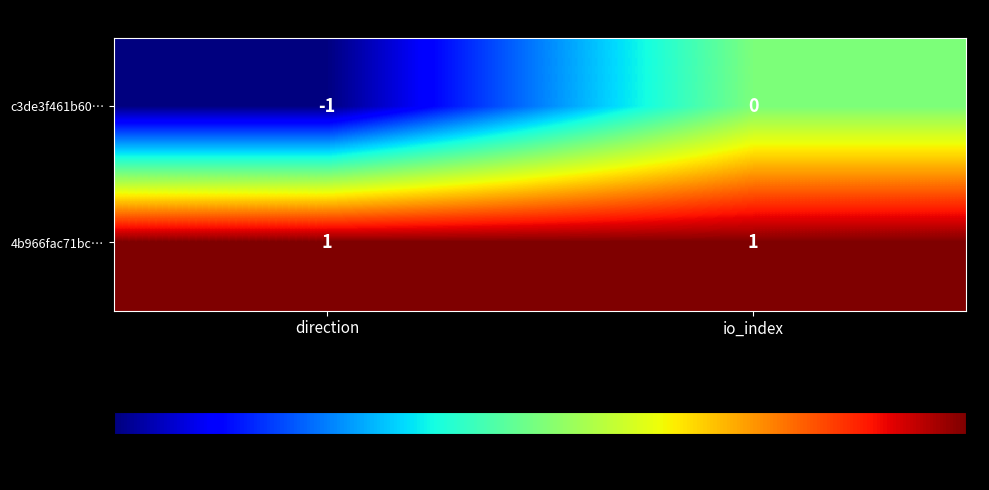

Which label corresponds to the smallest value in the chart?

direction